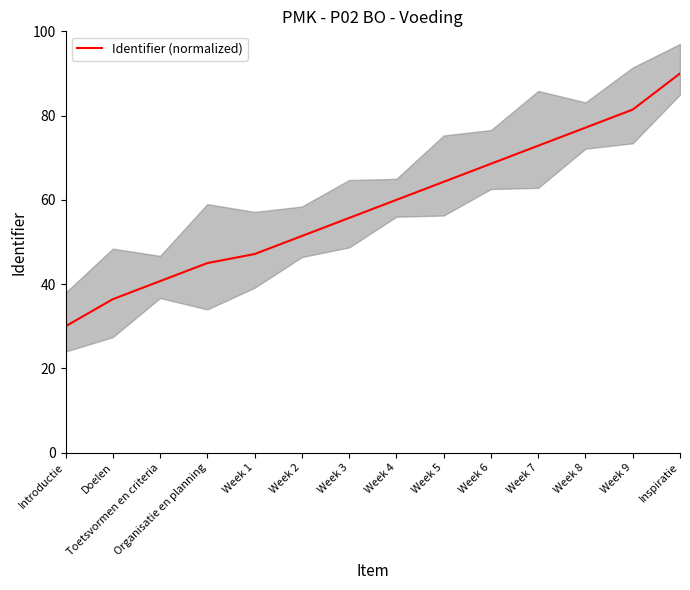

Where is the data nearest to the value 60?

Week 4